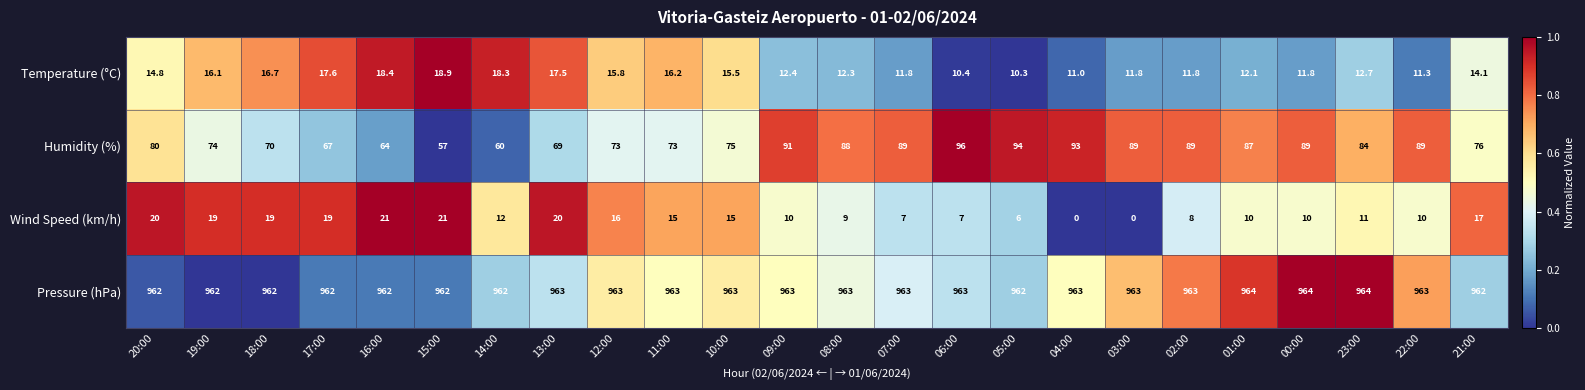

At which category is the sum across all series the highest?

20:00